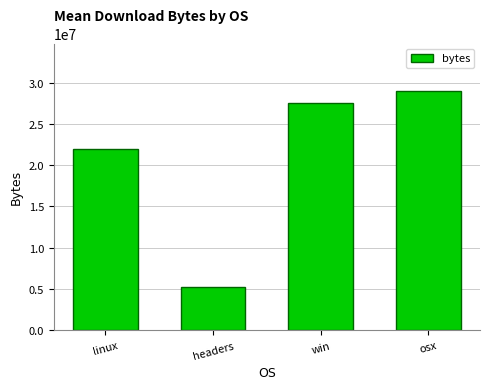

Reading left to right, extract all data points from this chart.

linux=21978454	headers=5247065	win=27476944	osx=28942697